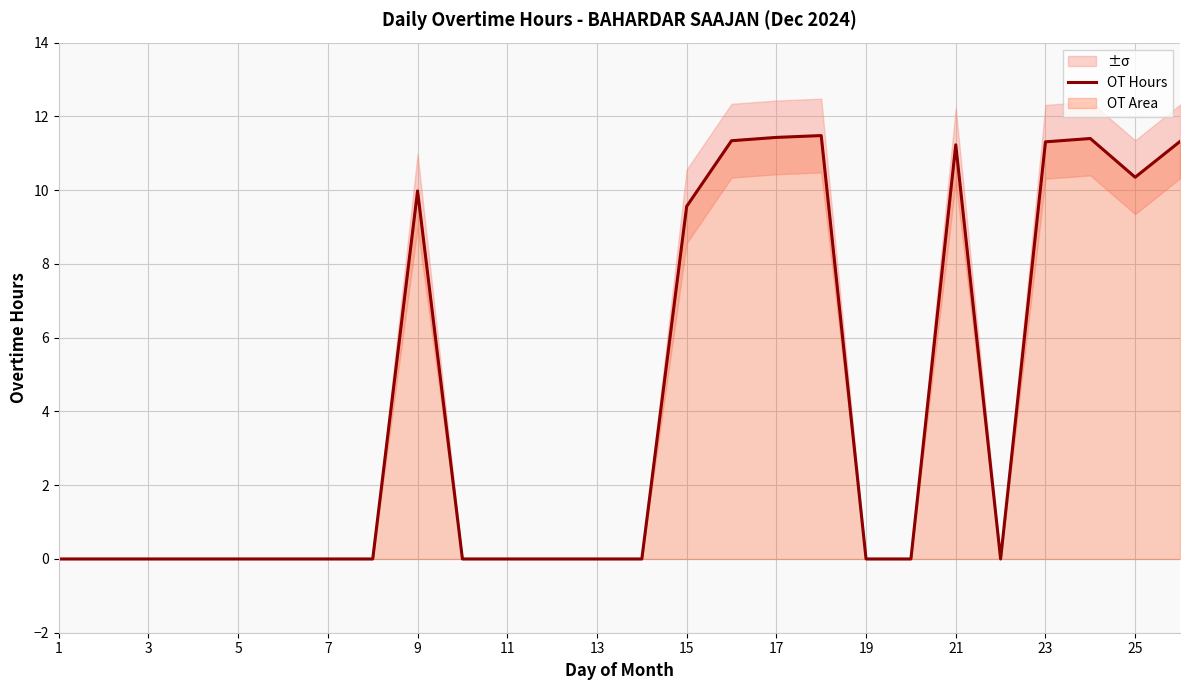

The OT Hours series shows 11.4 at 17. True or false?

True